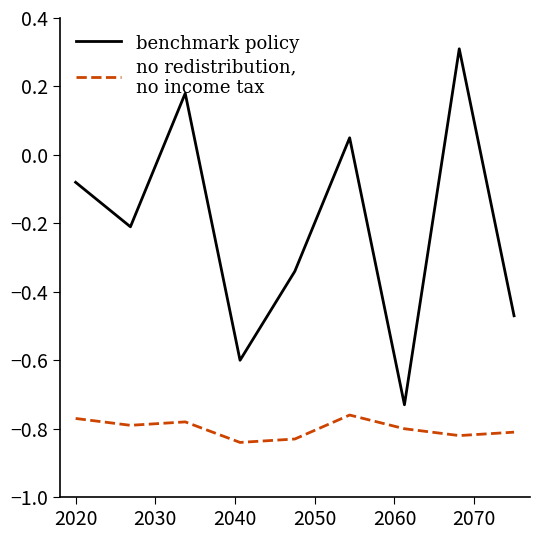

What is the maximum value shown in the chart?

0.3